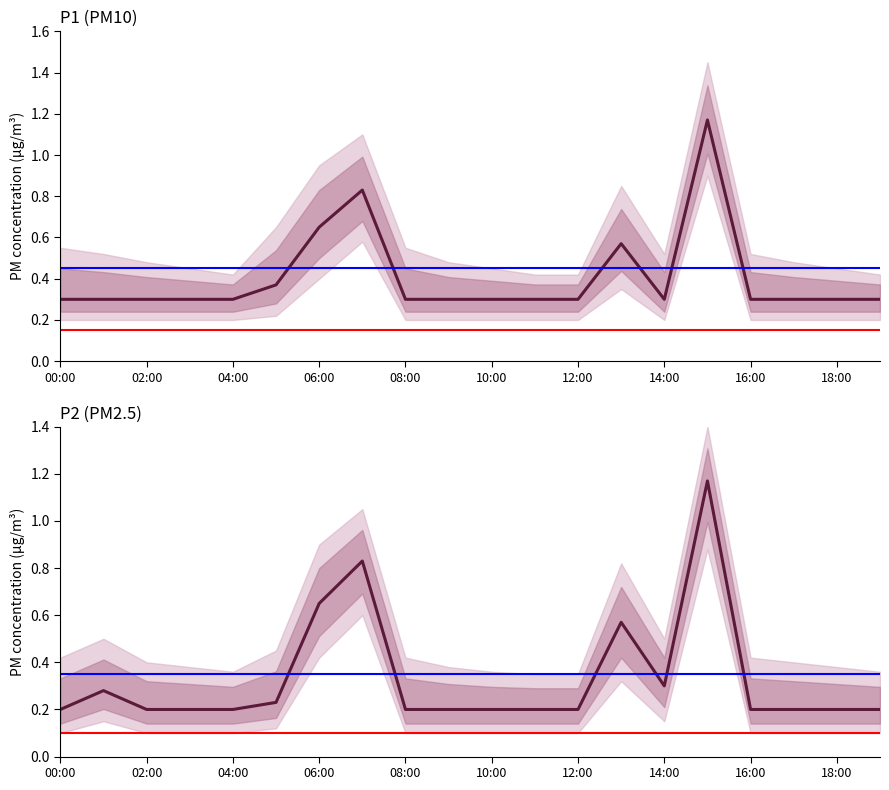

True or false: P2 and P1_lower intersect in this chart.

False